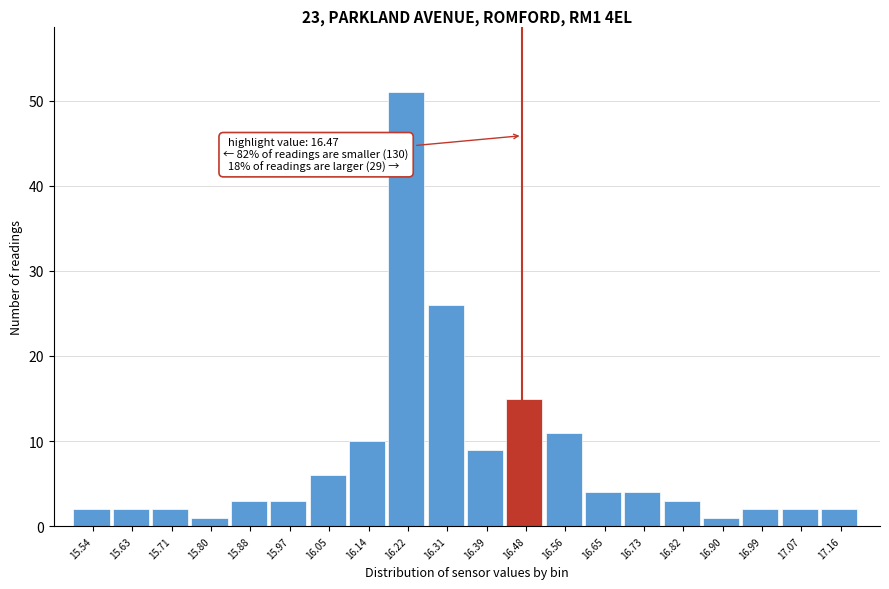

Which range on the x-axis has the tallest bar?

16.180 to 16.265